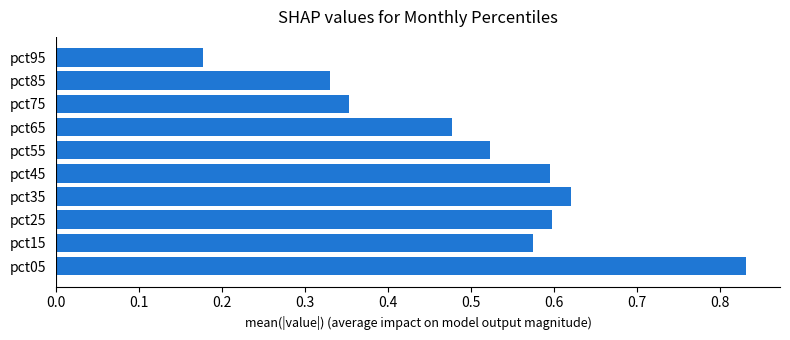

How many values are between 0 and 1?

10